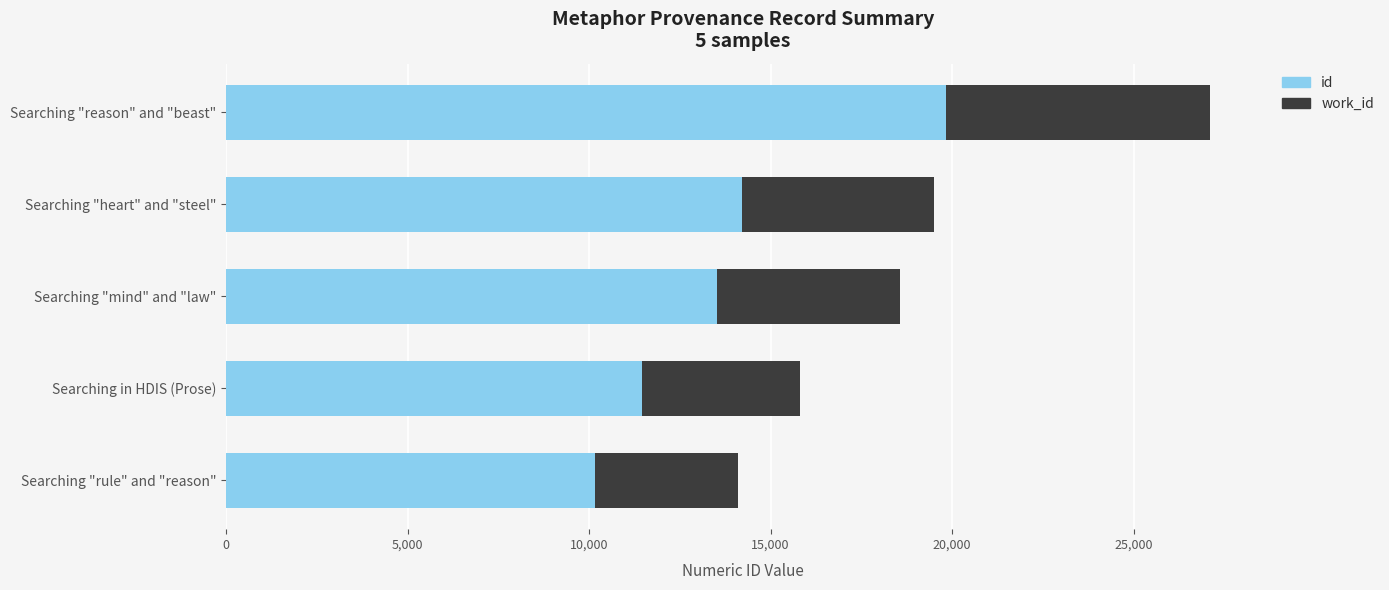

Which series has the widest spread of values?

id